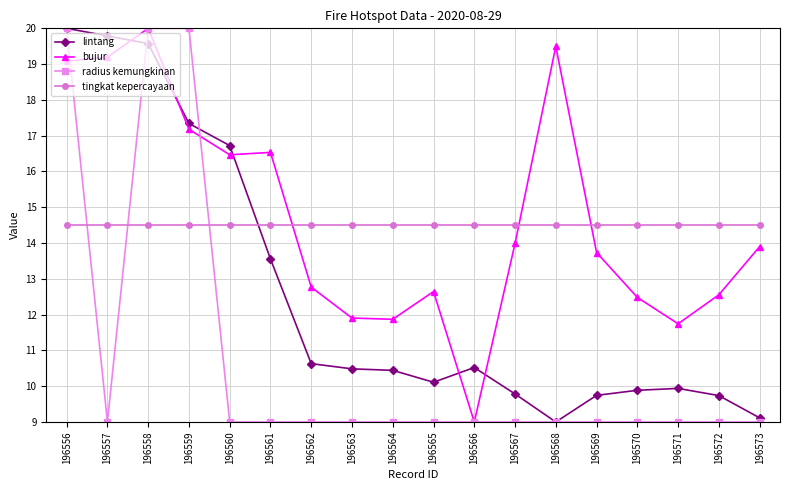

What is the difference between the highest and lowest values at 196570?

5.5